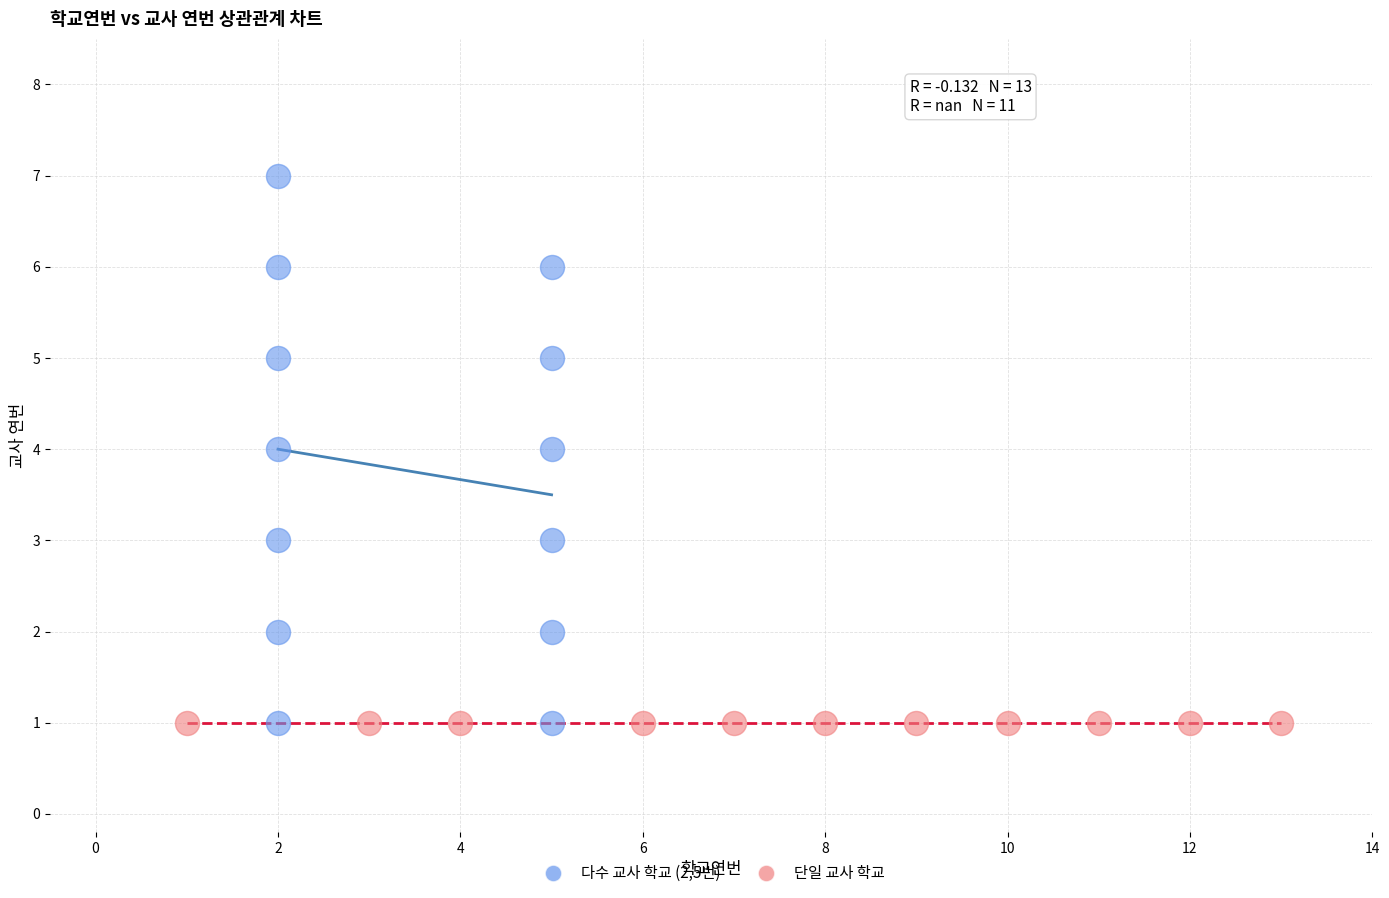

Which series reaches the maximum Y coordinate?

다수 교사 학교 (2,5번)